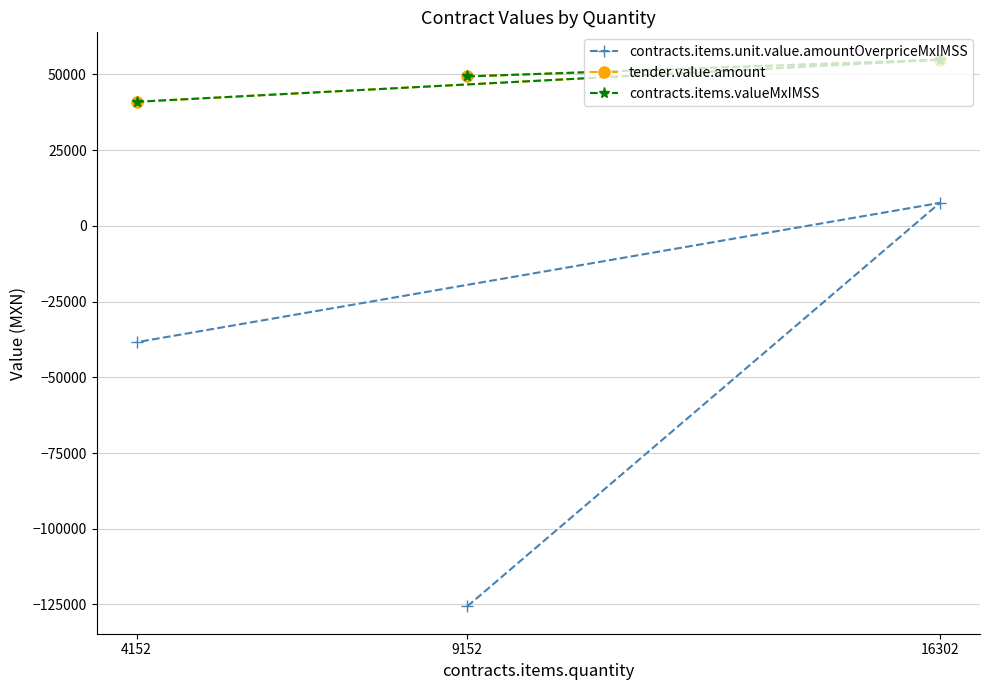

What is the value of the contracts.items.unit.value.amountOverpriceMxIMSS point at the 1st from the left?

-38421.2